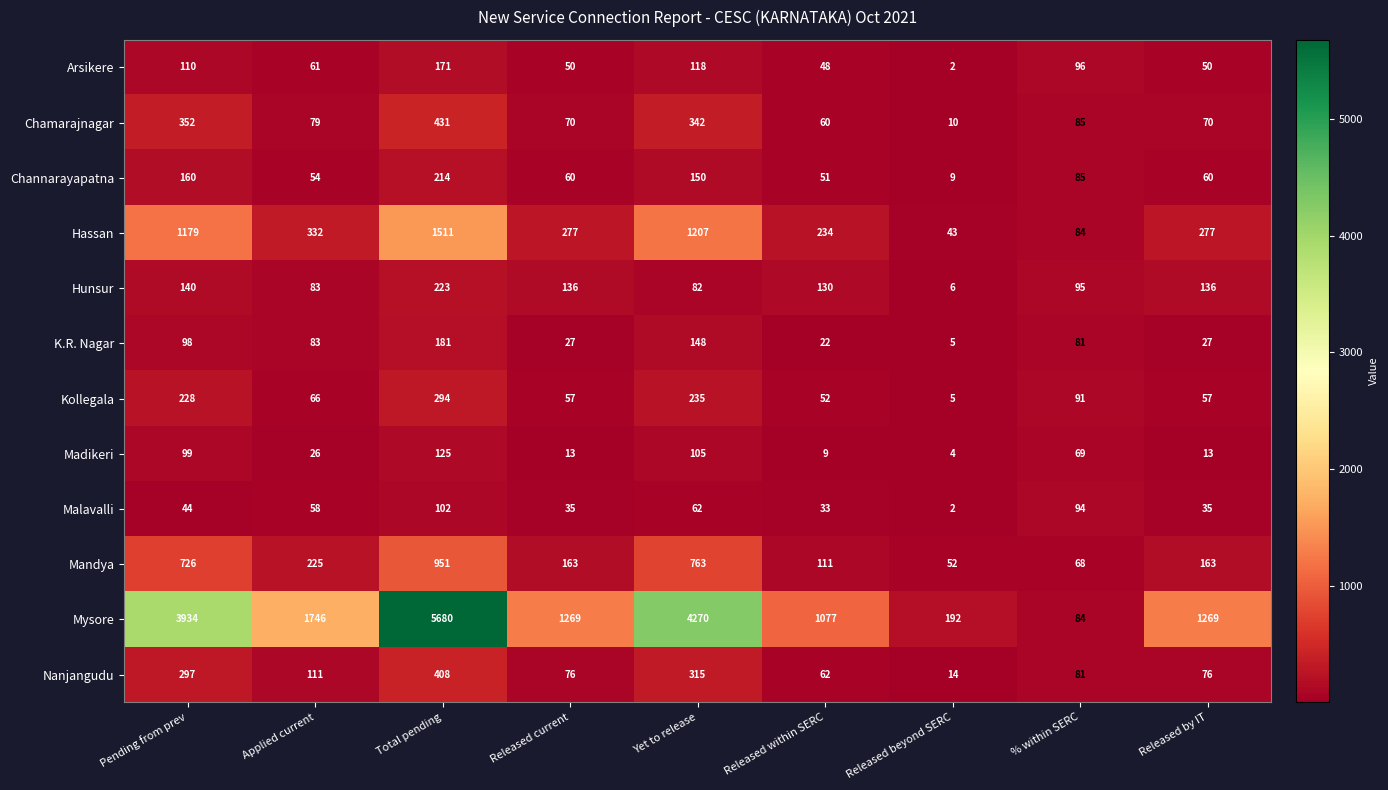

The Channarayapatna series shows 60 at Released current. True or false?

True